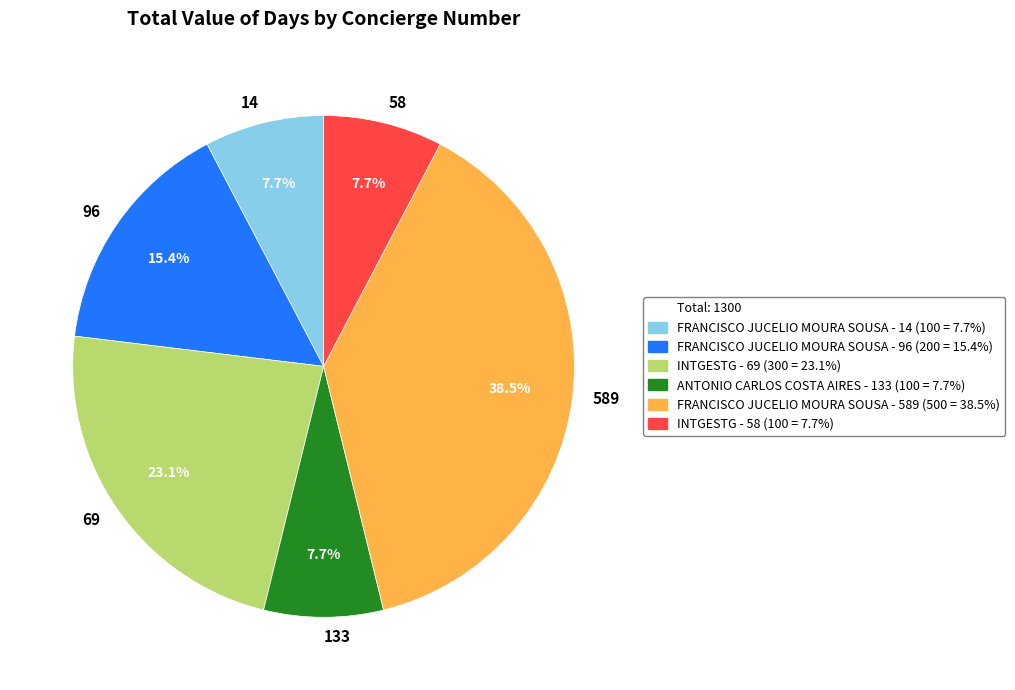

What is the total percentage of 133 and 96?

23.1%